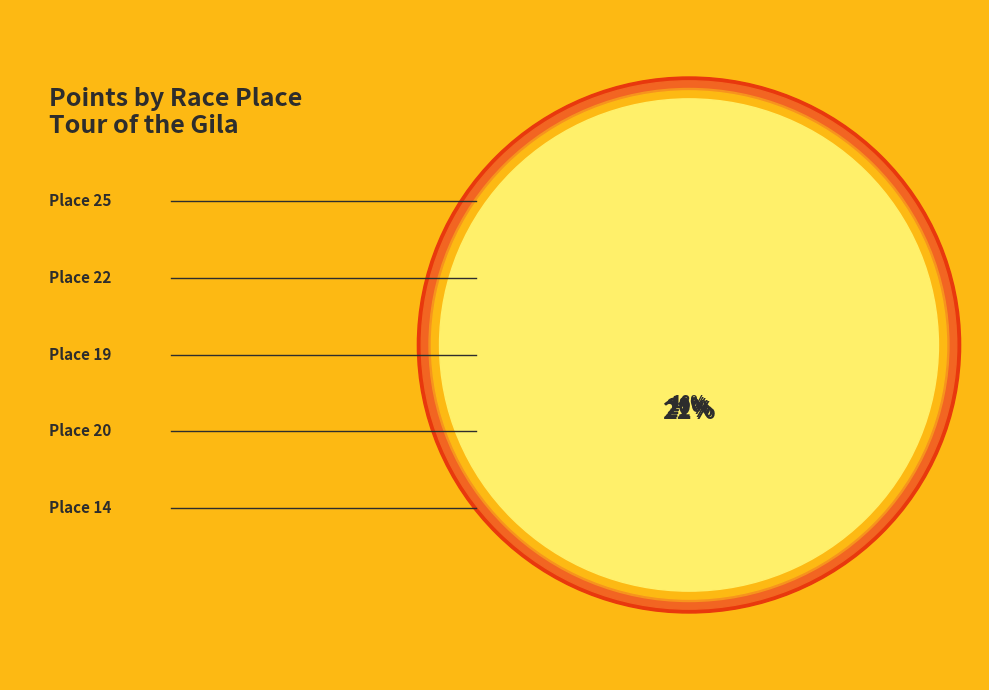

Is there any slice that represents more than half of the pie?

No